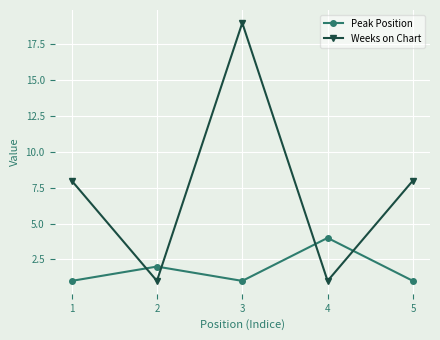

What is the value of the Peak Position point at the 4th from the left?

4